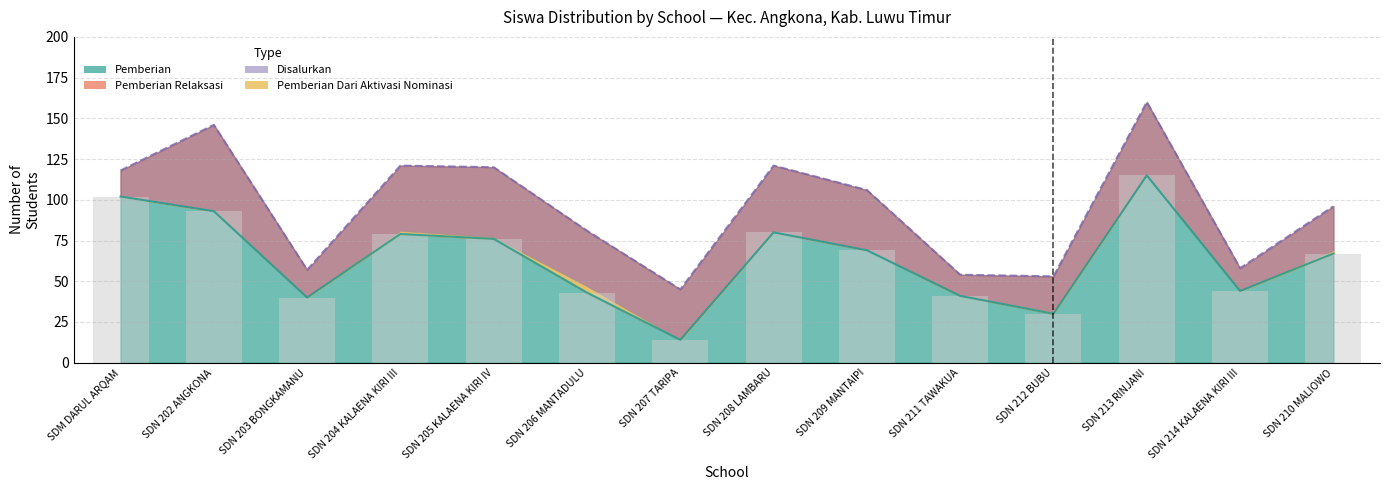

Are the bars grouped side by side (vs. stacked)?

Yes